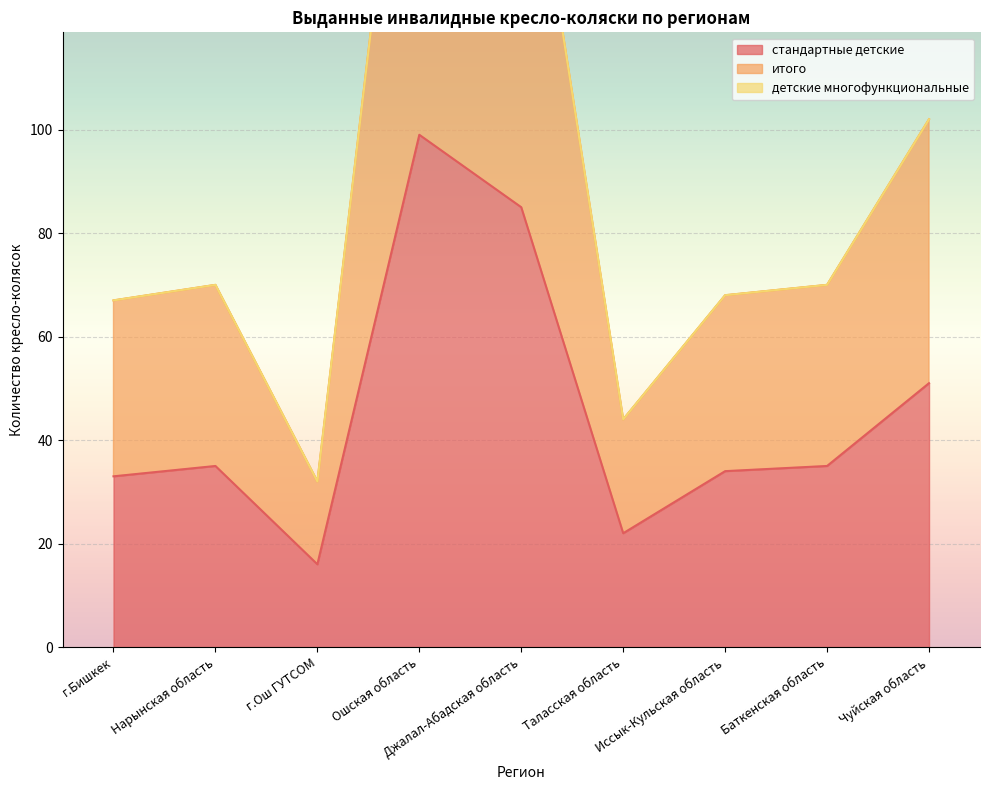

True or false: итого and стандартные детские cross at least once.

False